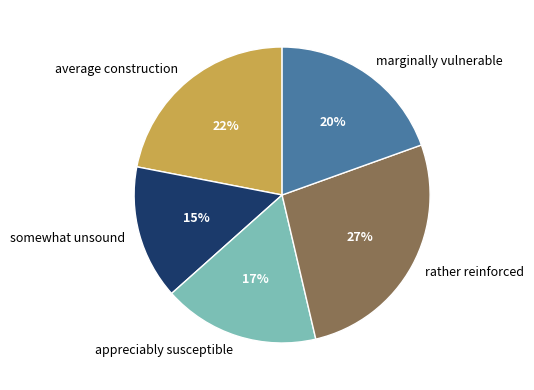

The rather reinforced slice represents 27% of the pie. True or false?

True